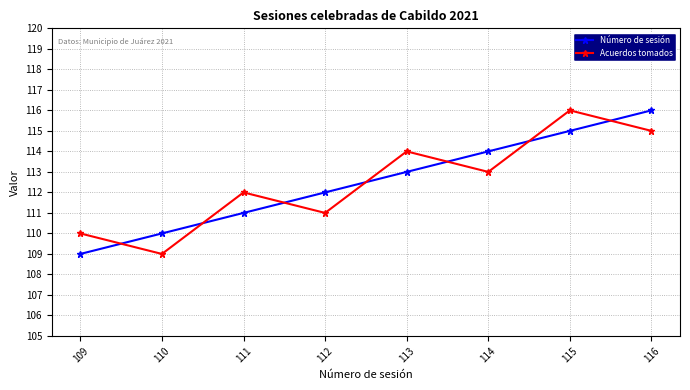

What are all the series names shown in the legend?

Número de sesión, Acuerdos tomados